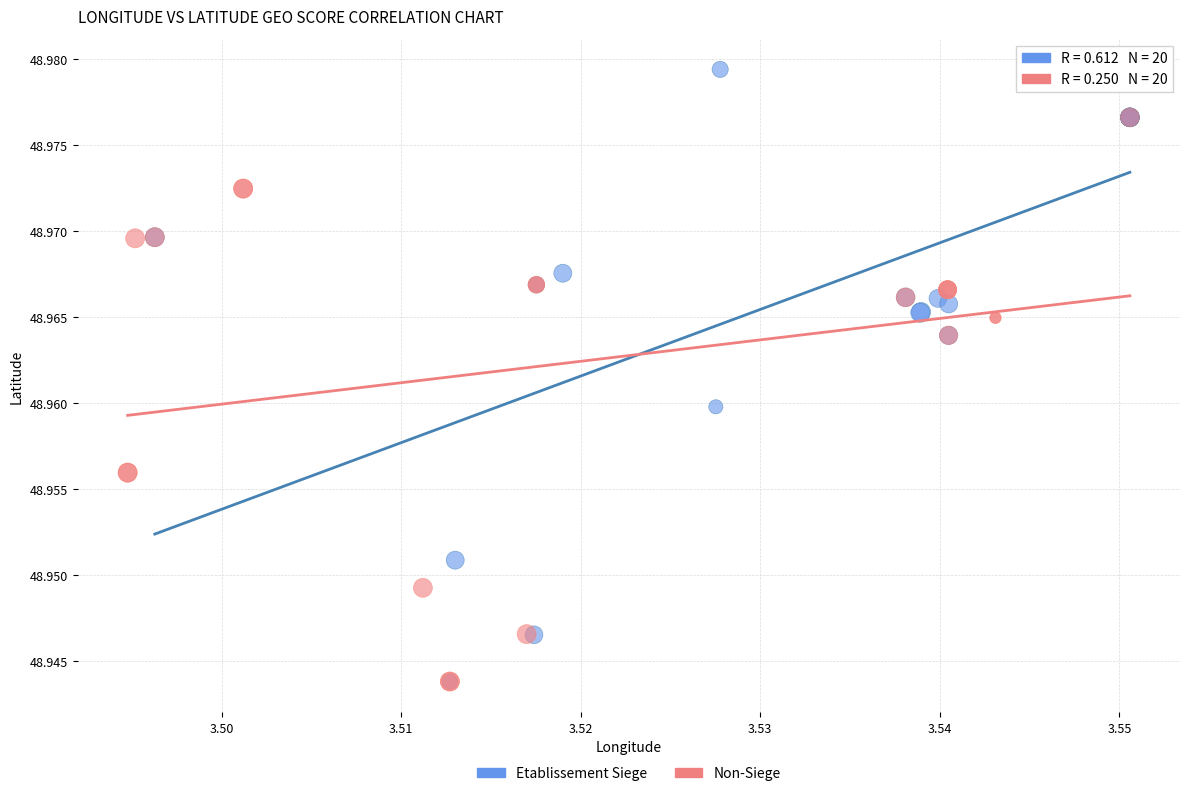

What are all the series names shown in the legend?

Etablissement Siege, Non-Siege